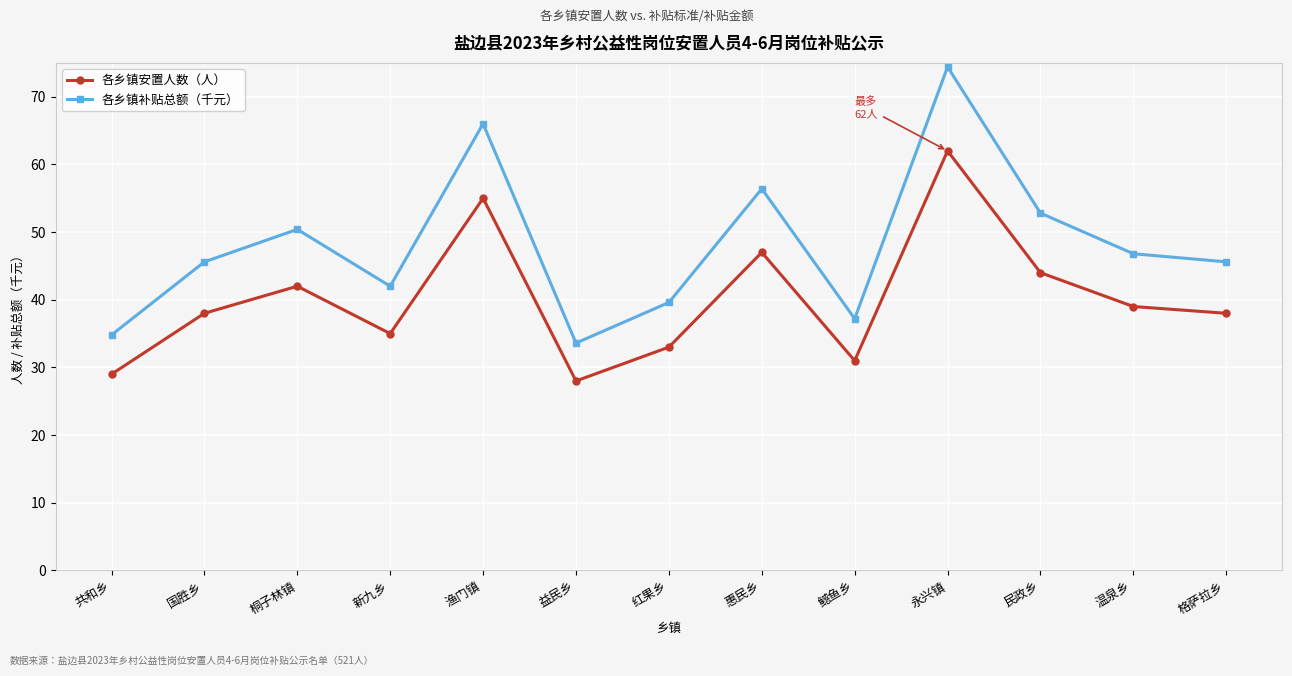

The 各乡镇补贴总额（千元） series shows 56.4 at 惠民乡. True or false?

True